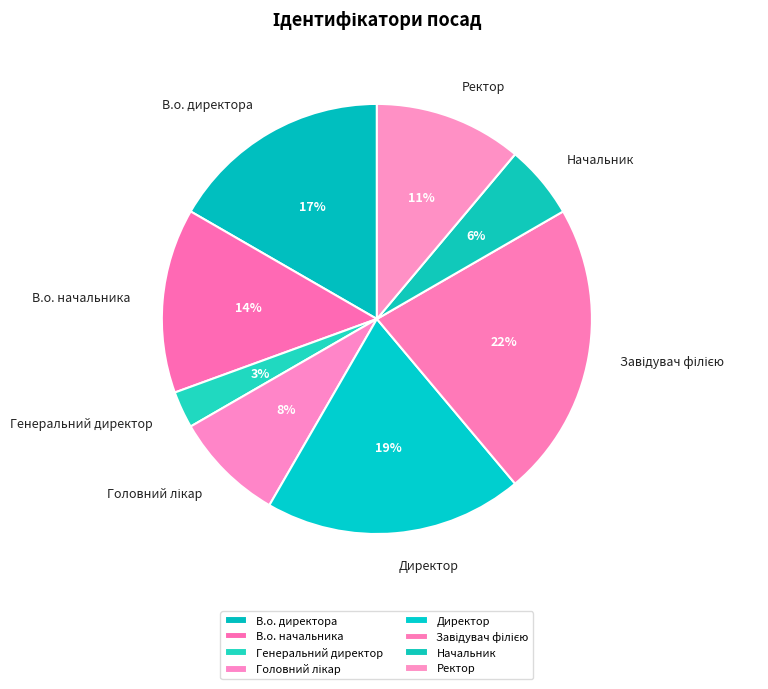

How many segments does this pie chart have?

8